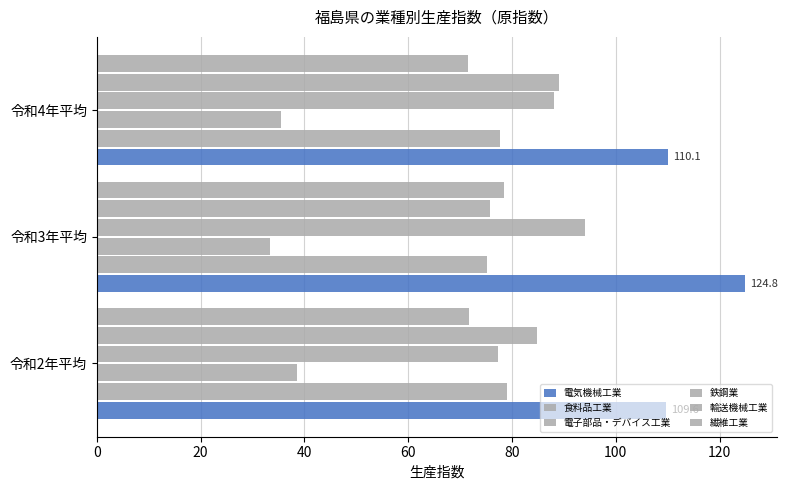

How many values in the 輸送機械工業 series exceed 84?

2